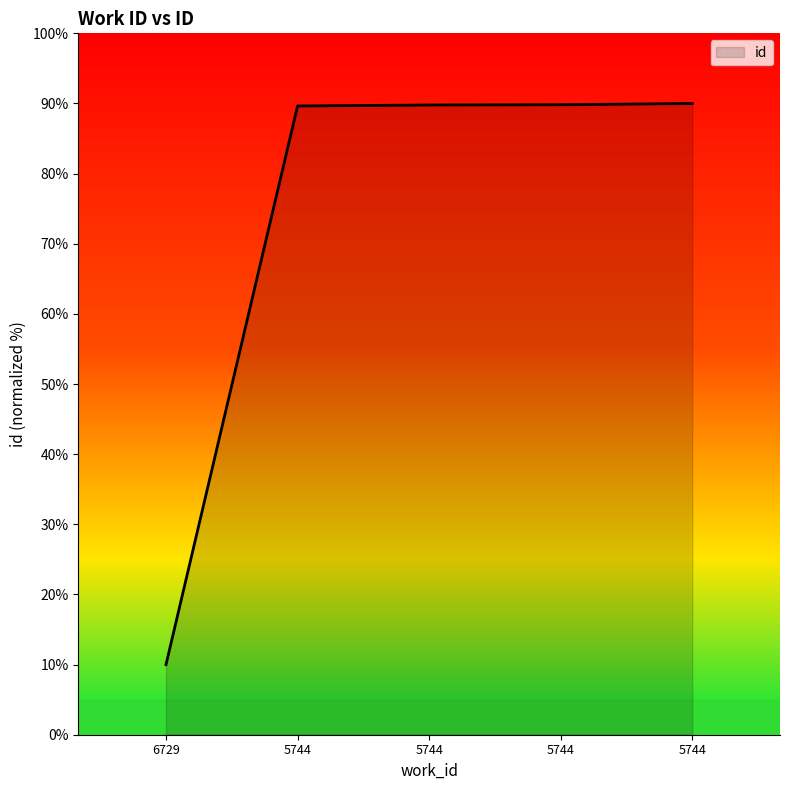

How many lines are shown in the chart?

1